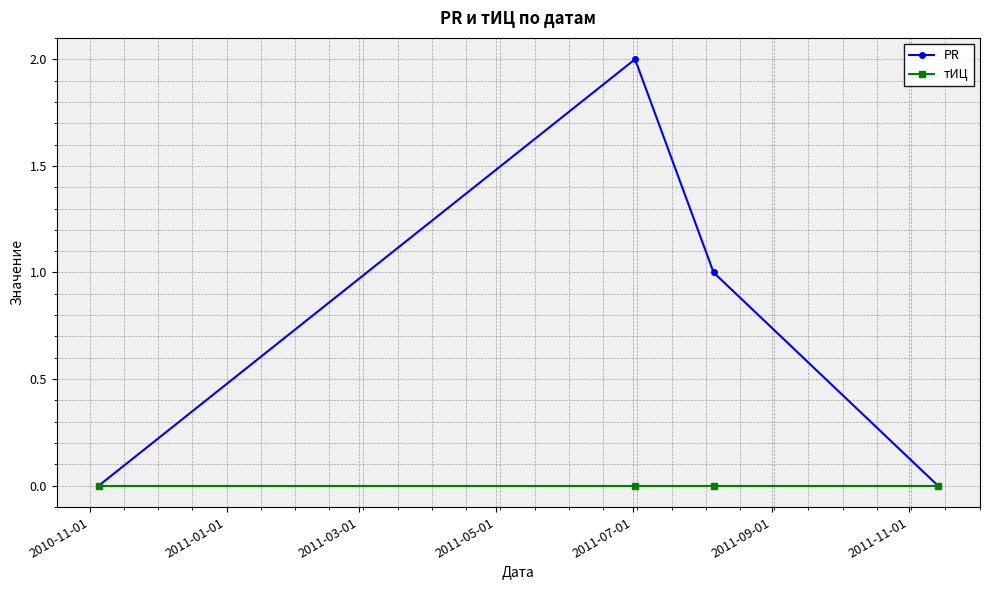

Reading right to left, what are all the values shown in this chart?

PR: 0	1	2	0
тИЦ: 0	0	0	0